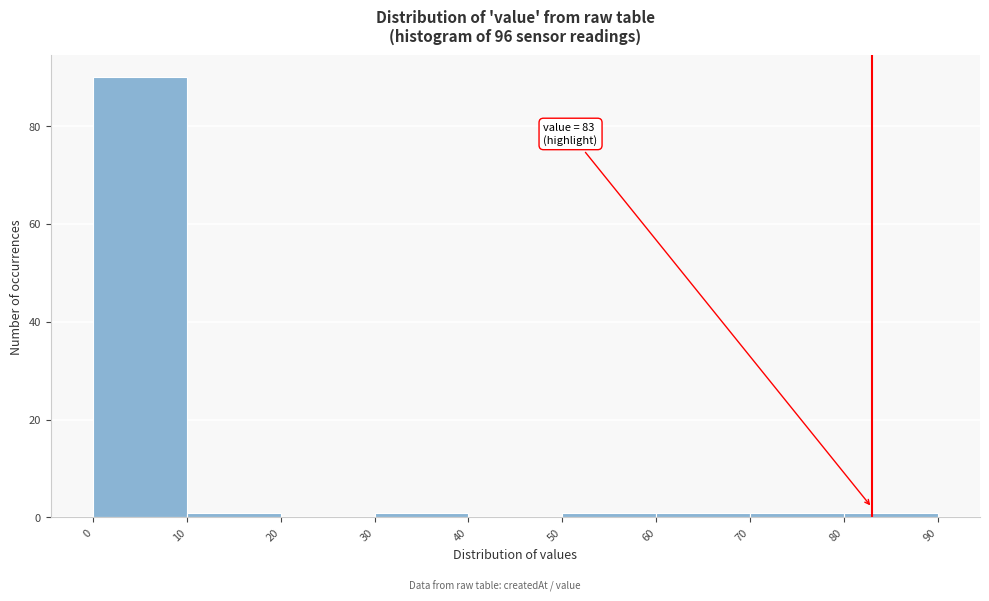

Which range on the x-axis has the tallest bar?

0 to 10